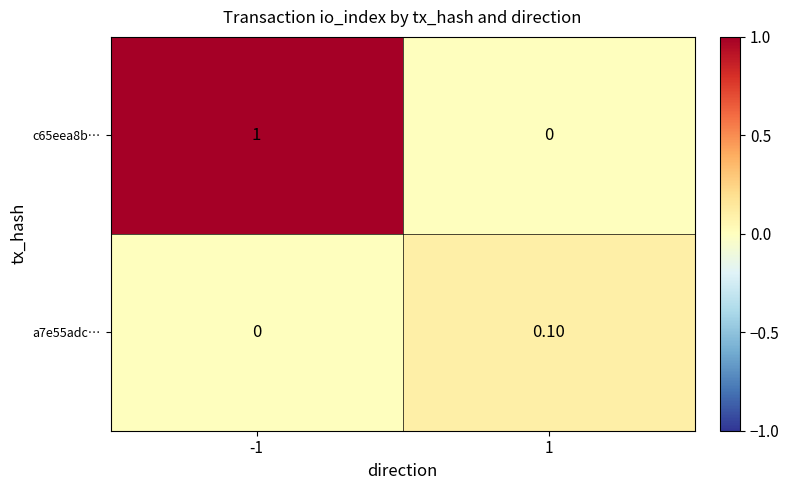

Is the value of c65eea8b… at 1 greater than the value of a7e55adc… at 1?

No